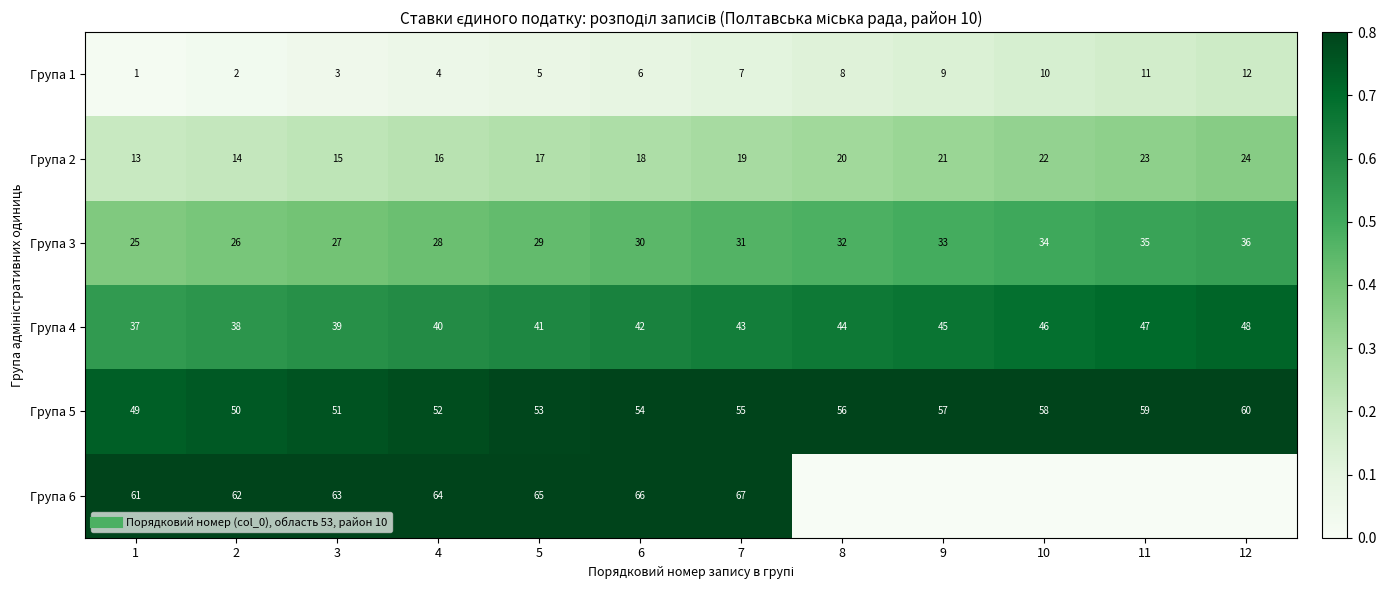

Is it true that Група 2 equals 0.3 at 8?

True